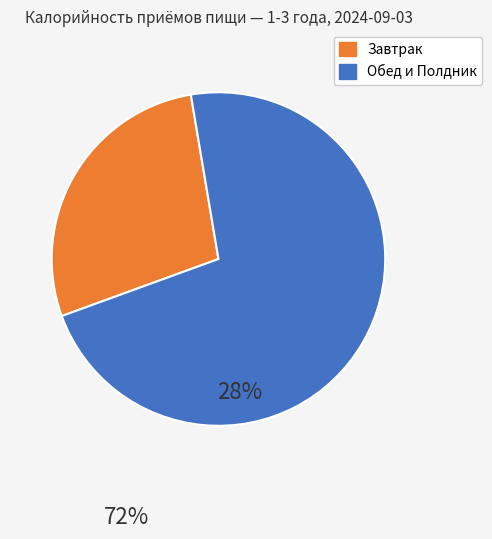

Is there any slice that represents more than half of the pie?

Yes